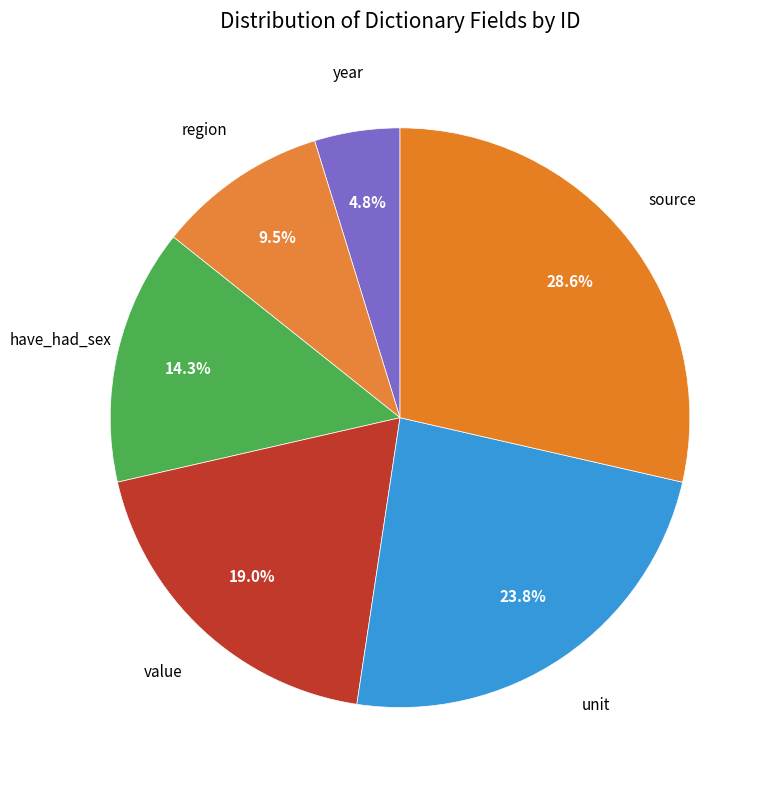

Which slice is the largest?

source